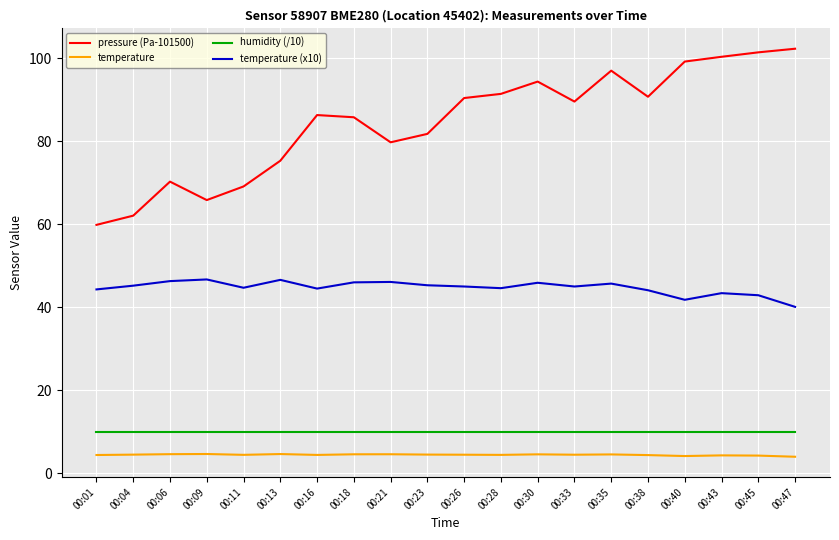

In temperature, how many points are higher than both neighbors (excluding endpoints)?

6